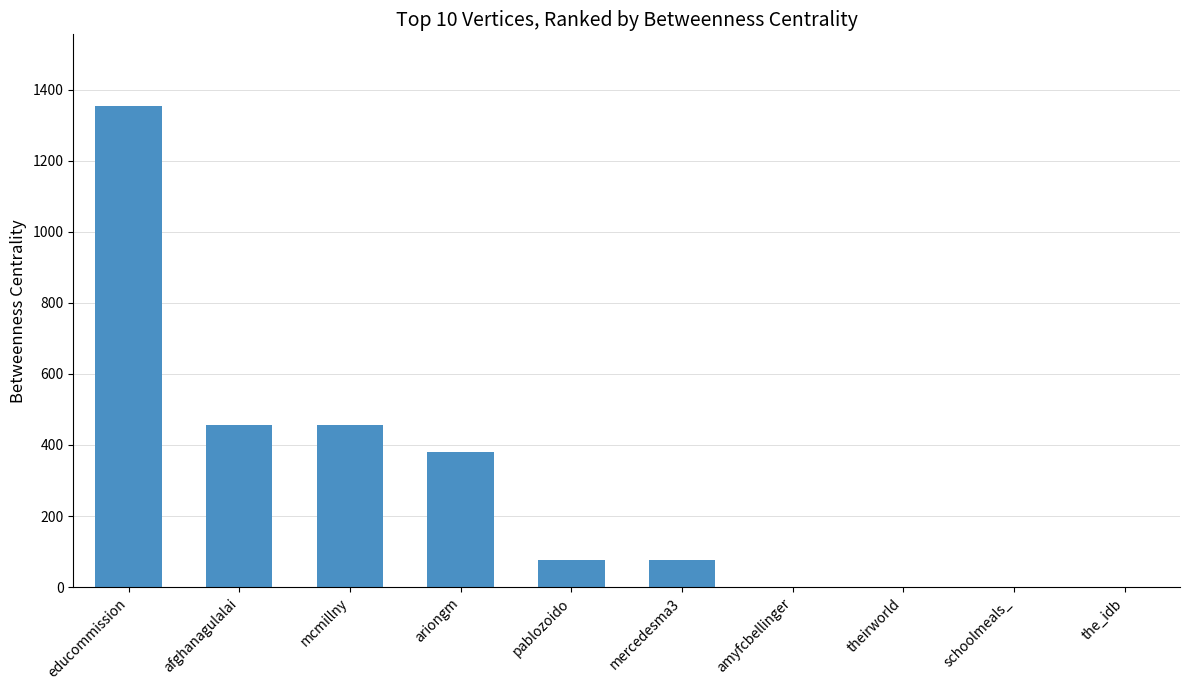

Count the number of categories in the chart.

10